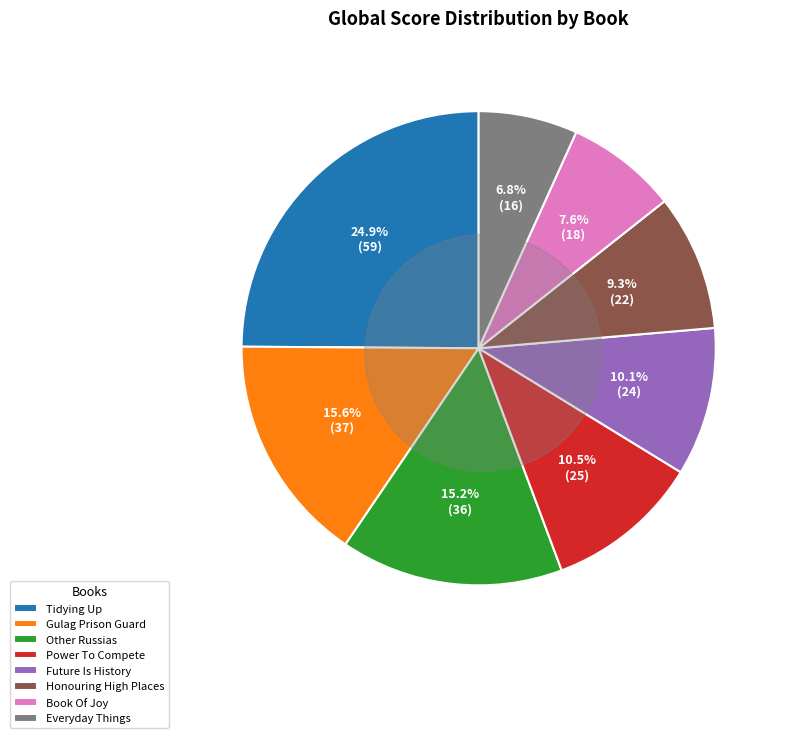

The The Power To Compete slice represents 11% of the pie. True or false?

True